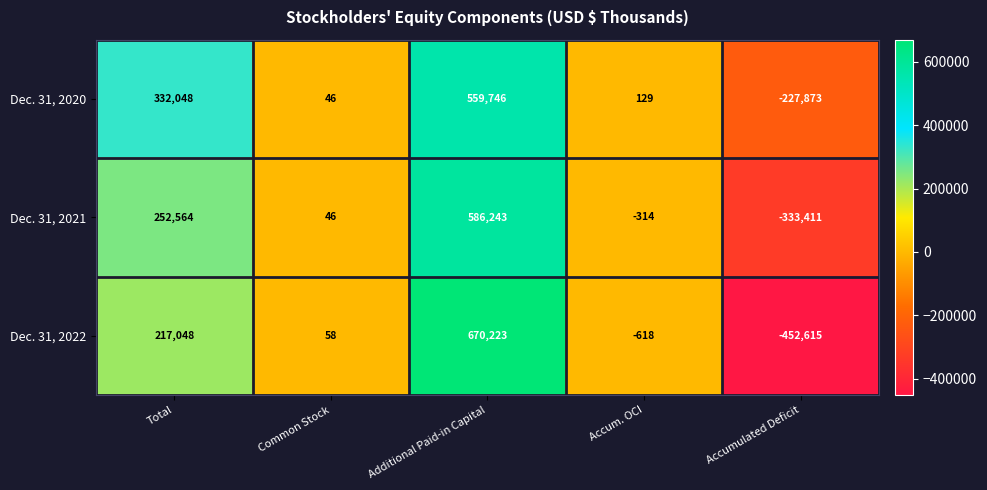

Reading right to left, list all the values displayed in this chart.

Dec. 31, 2020: Accumulated Deficit=-227873	Accum. OCI=129	Additional Paid-in Capital=559746	Common Stock=46	Total=332048
Dec. 31, 2021: Accumulated Deficit=-333411	Accum. OCI=-314	Additional Paid-in Capital=586243	Common Stock=46	Total=252564
Dec. 31, 2022: Accumulated Deficit=-452615	Accum. OCI=-618	Additional Paid-in Capital=670223	Common Stock=58	Total=217048